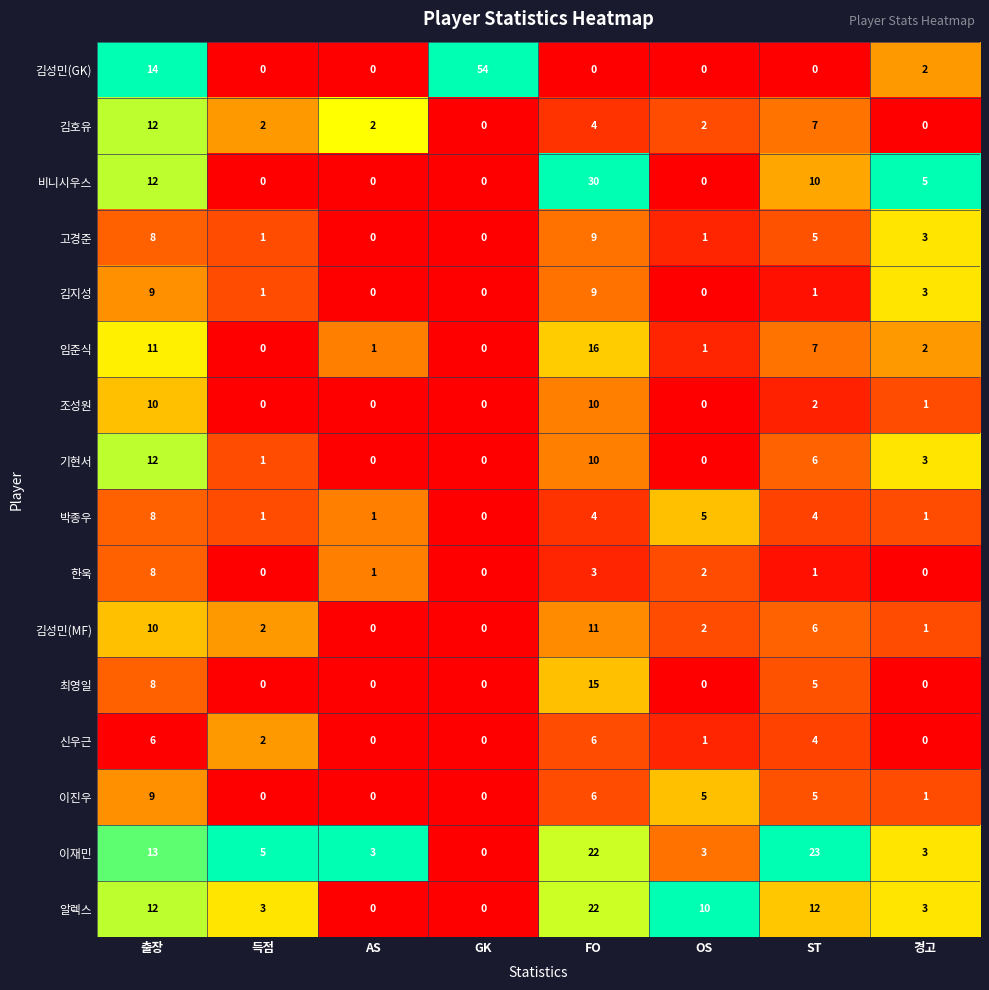

Is it true that 고경준 equals 1 at OS?

True